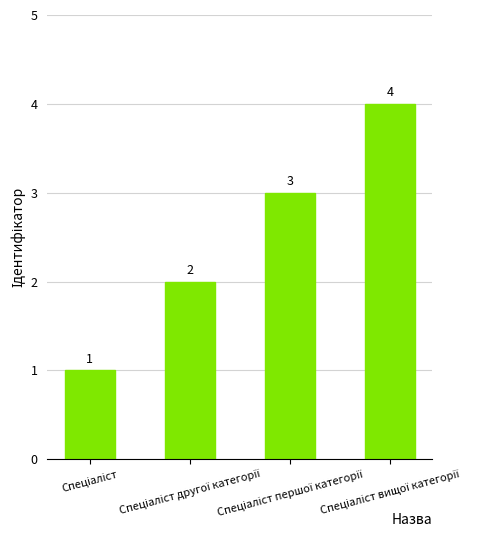

What is the value of the 1st bar from the left?

1